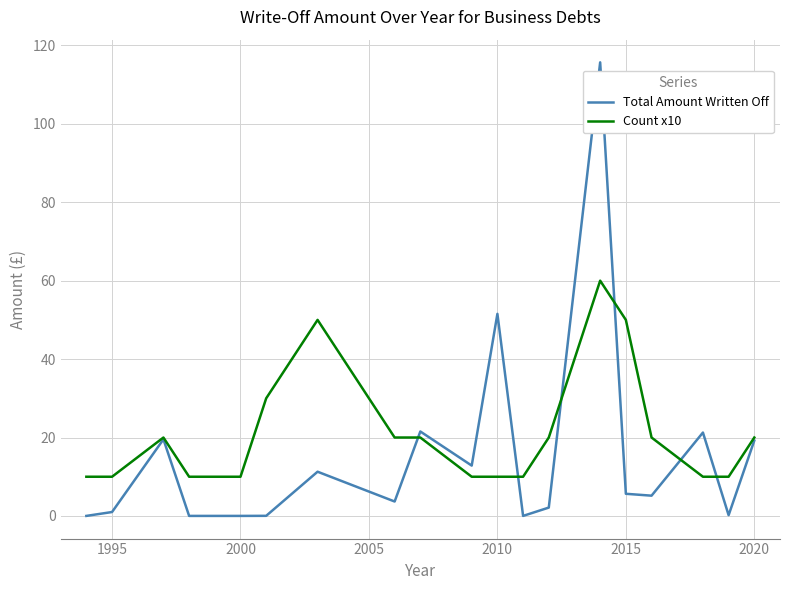

What are all the series names shown in the legend?

Total Amount Written Off, Count x10